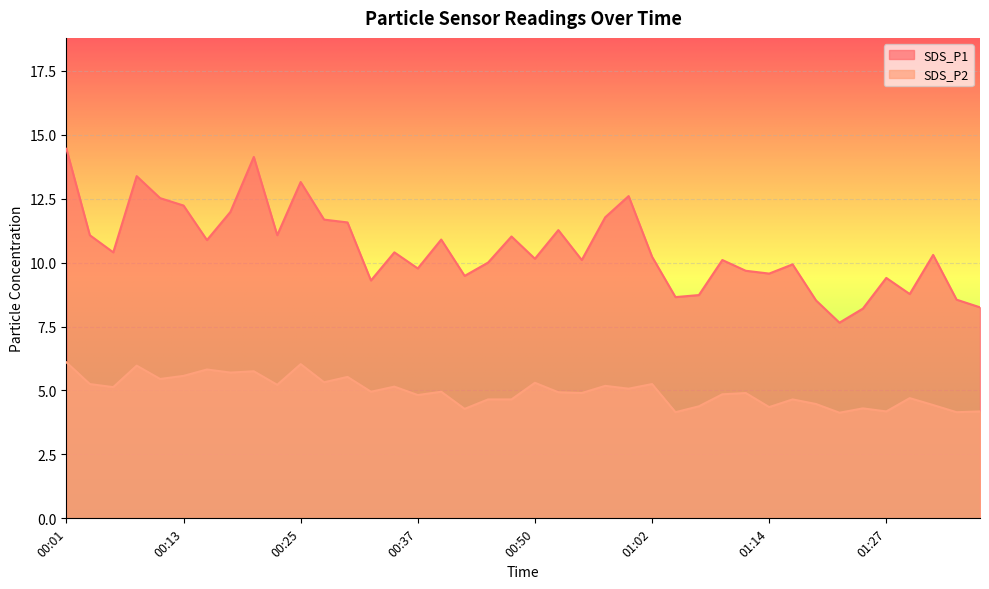

At which category is the sum across all series the highest?

00:01